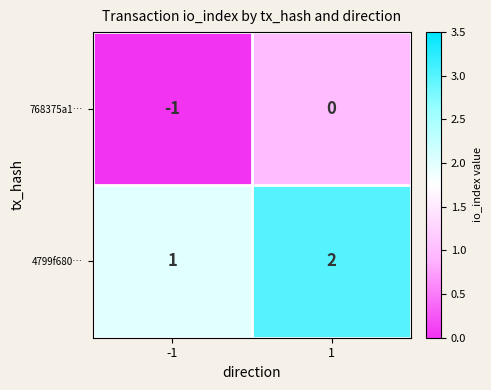

Which series has the largest total across all categories?

4799f680…